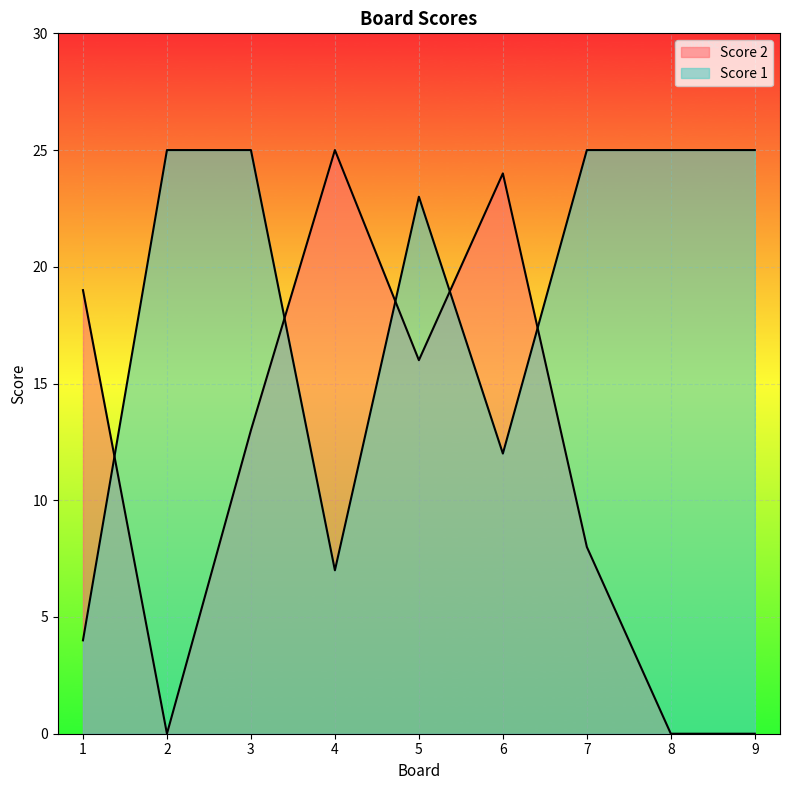

How many values in Score 2 are above zero?

6